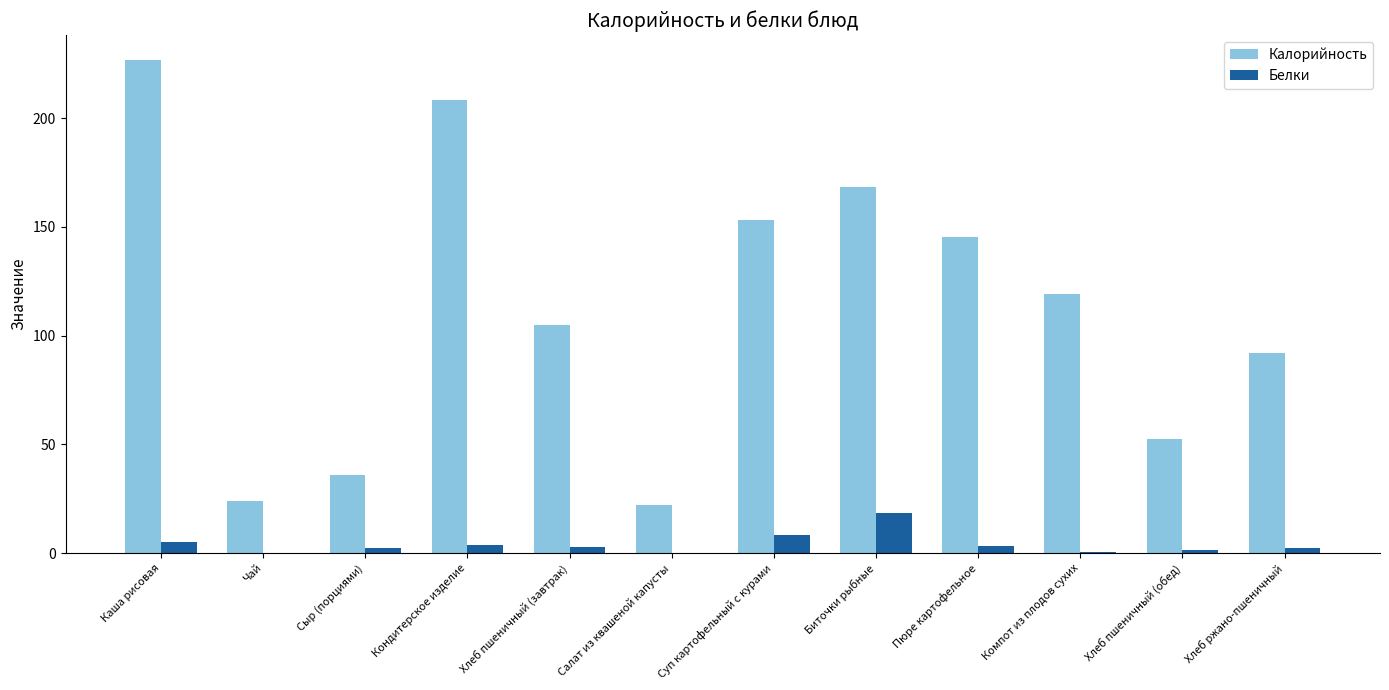

How many values in the Калорийность series exceed 119?

6